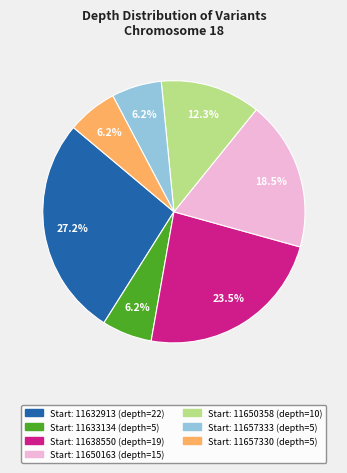

Does any single category account for the majority?

No